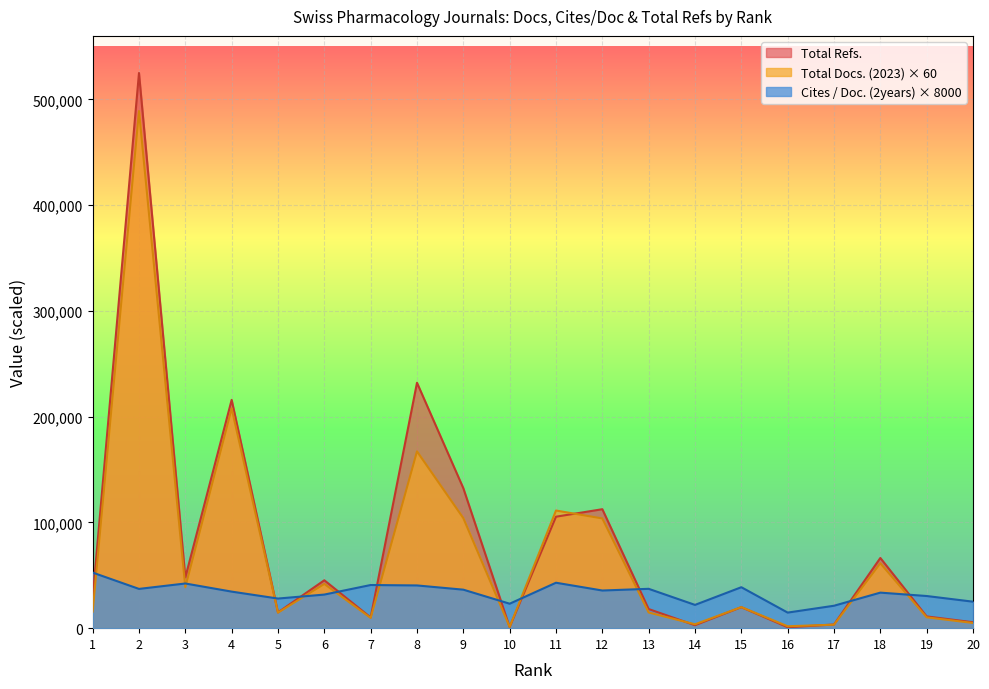

Where does the Cites / Doc. (2years) series first go above 35600?

1